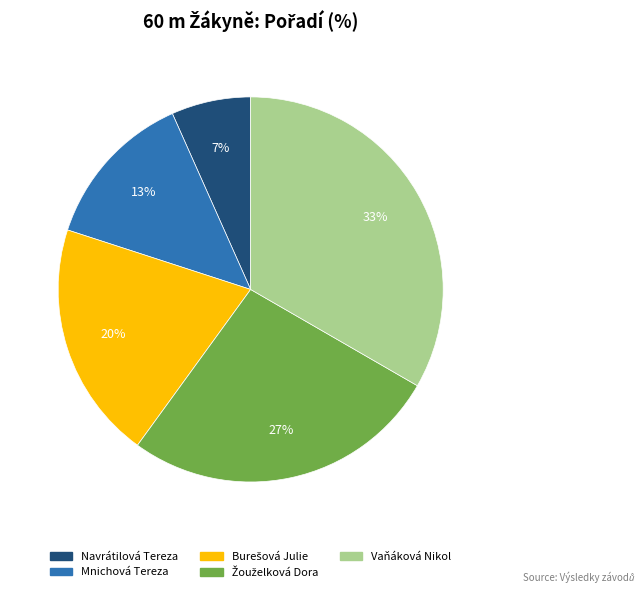

To the nearest percent, what is the difference between the Vaňáková Nikol and Mnichová Tereza slice percentages?

20%